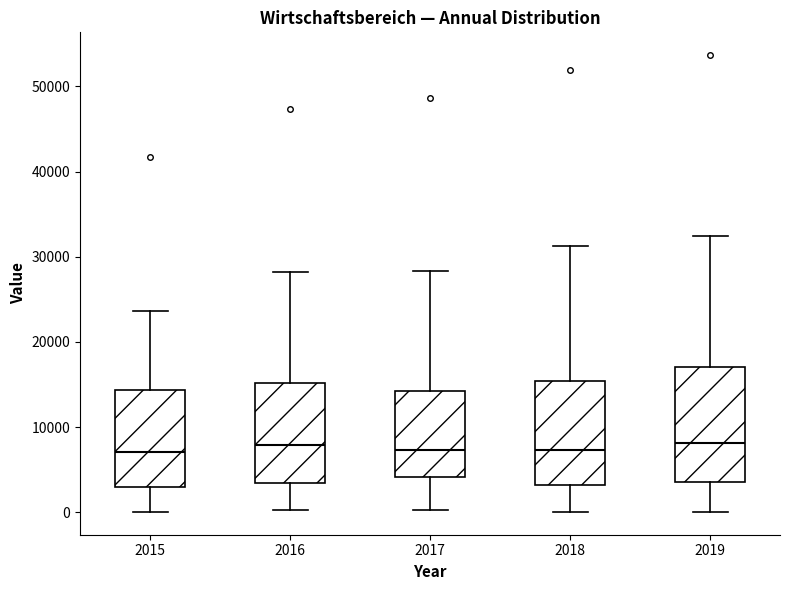

Reading left to right, read every box against the y-axis: the position of its median line, the range the box covers, and the ends of its whiskers. The values are not printed on the chart, so give them approximately, as read against the axis.

2015: median 7000, box 3000 to 14000, whiskers 0 to 24000
2016: median 8000, box 3000 to 15000, whiskers 0 to 28000
2017: median 7000, box 4000 to 14000, whiskers 0 to 28000
2018: median 7000, box 3000 to 15000, whiskers 0 to 31000
2019: median 8000, box 4000 to 17000, whiskers 0 to 32000